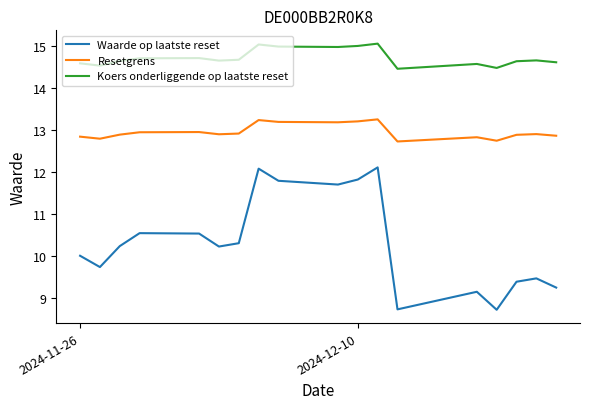

At how many categories does at least one series exceed 14?

18